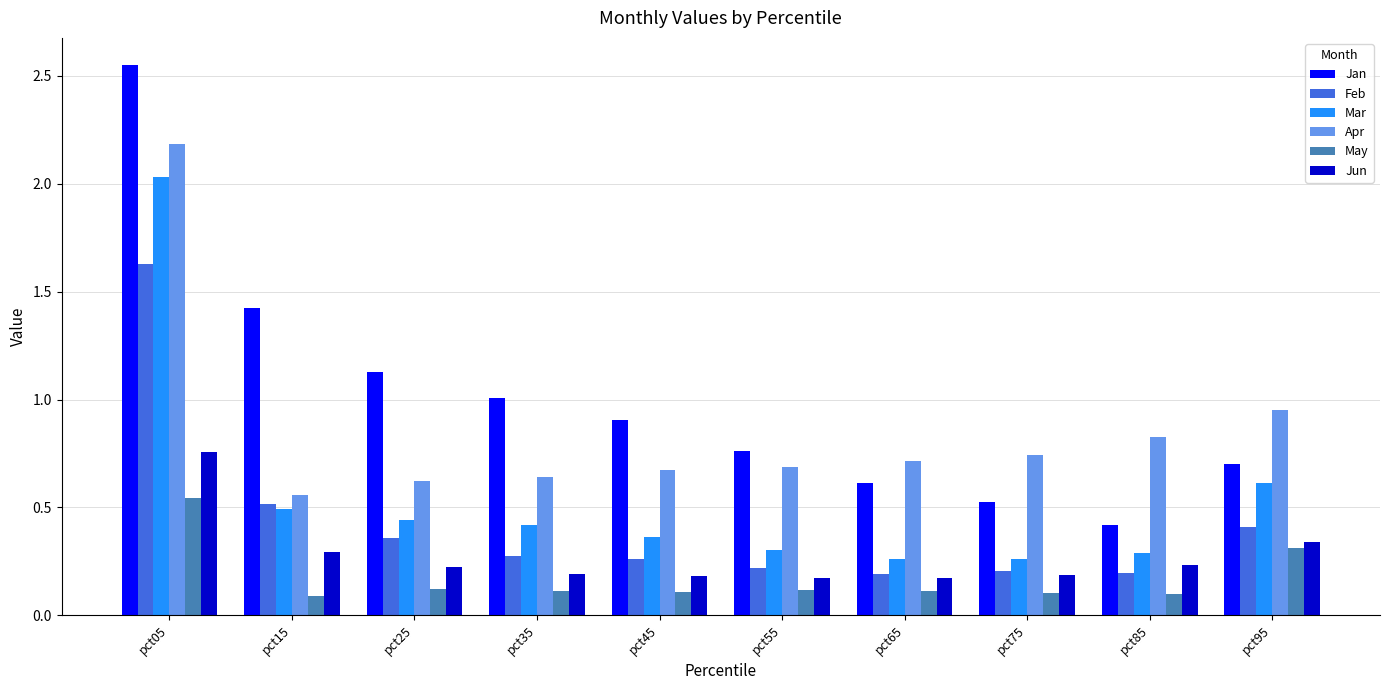

What is the sum of all May values?

1.7